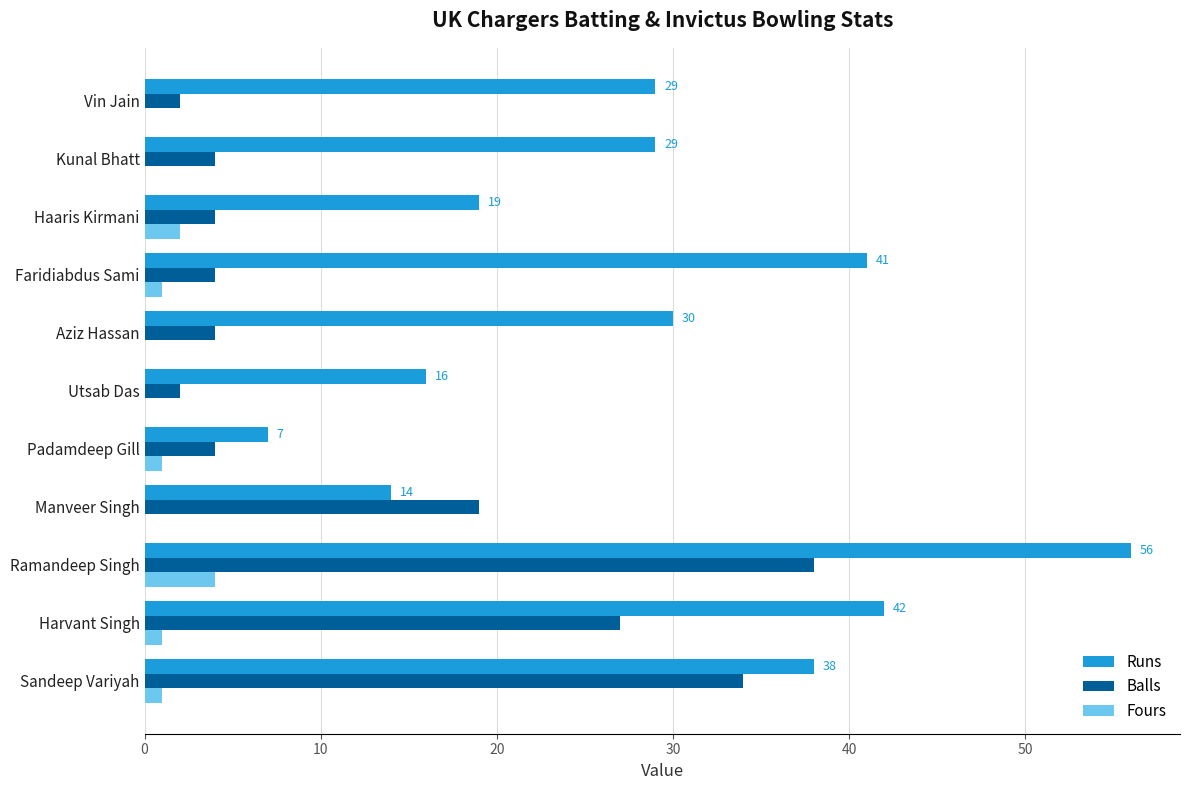

Where is Balls nearest to the value 20?

Manveer Singh